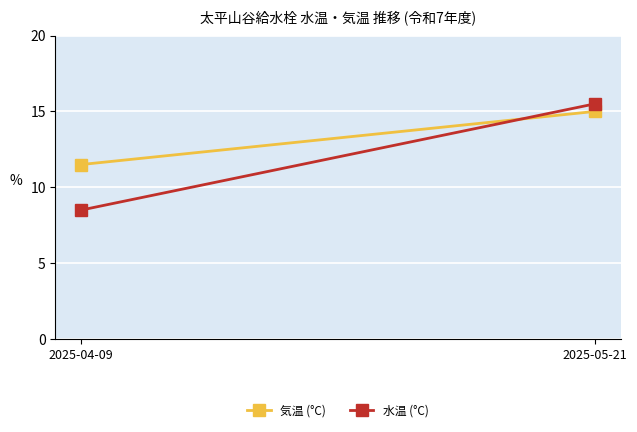

What position from the left is 2025-05-21?

2